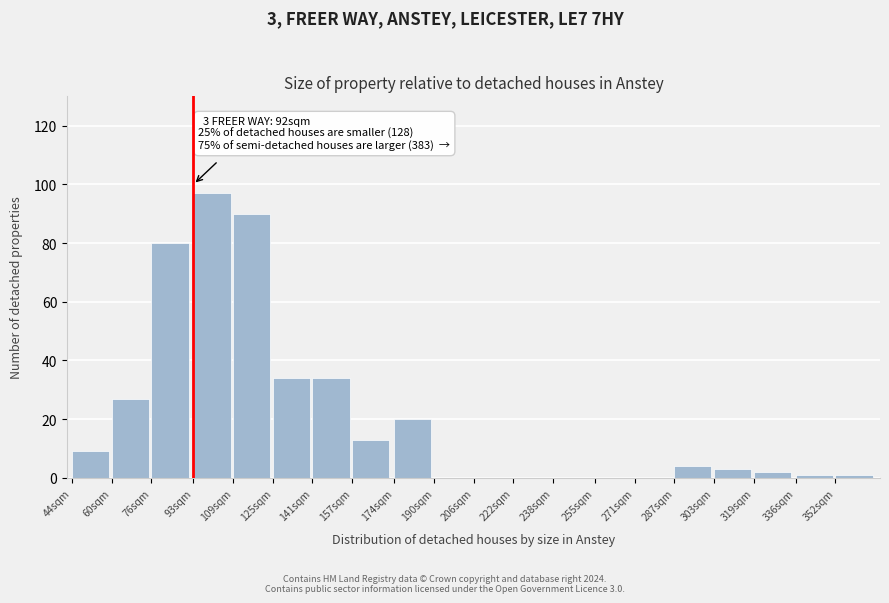

Reading left to right, transcribe all the data shown in this chart.

44sqm=9	60sqm=27	76sqm=80	93sqm=97	109sqm=90	125sqm=34	141sqm=34	157sqm=13	174sqm=20	190sqm=0	206sqm=0	222sqm=0	238sqm=0	255sqm=0	271sqm=0	287sqm=4	303sqm=3	319sqm=2	336sqm=1	352sqm=1